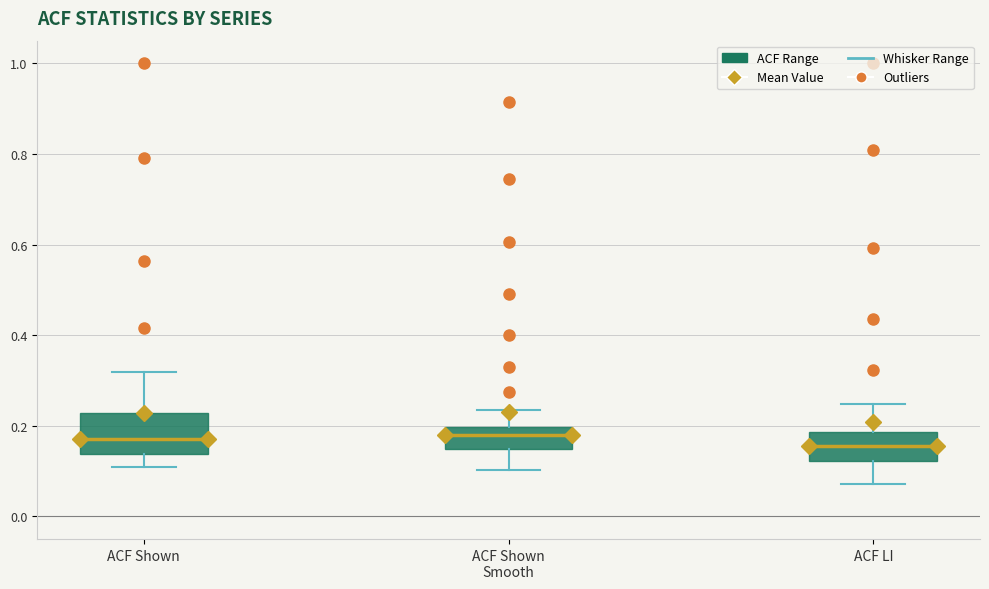

Reading left to right, transcribe this box plot: for each box, give where its median line is, the range the box spans, and where its two whiskers end, as read against the y-axis. The values are not printed on the chart, so give them approximately, as read against the axis.

ACF Shown: median 0.18, box 0.14 to 0.22, whiskers 0.12 to 0.32
ACF Shown Smooth: median 0.18, box 0.14 to 0.20, whiskers 0.10 to 0.24
ACF LI: median 0.16, box 0.12 to 0.18, whiskers 0.08 to 0.24